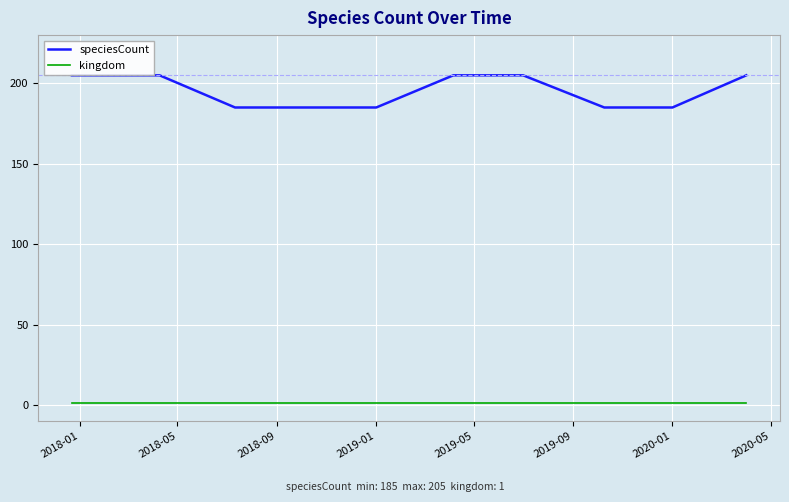

What is the highest value of the speciesCount series?

205